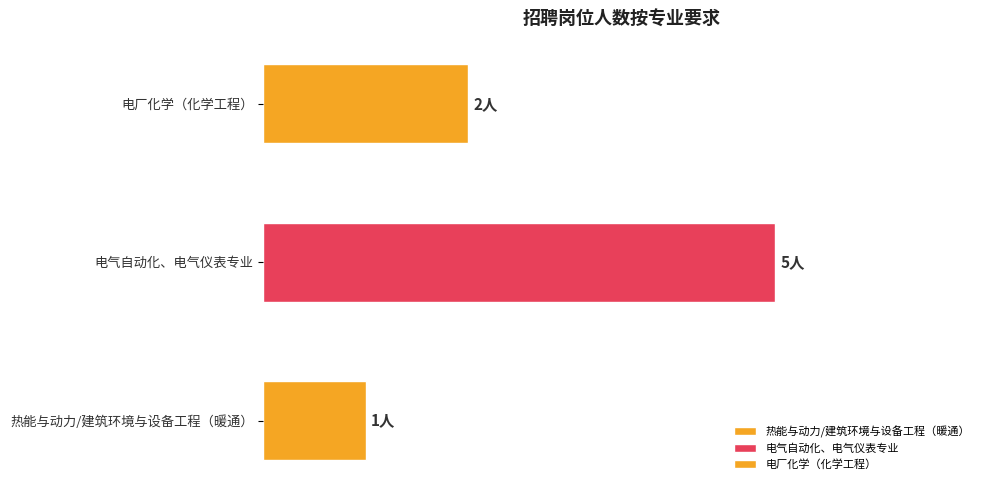

List the labels in order of value, smallest first.

热能与动力/建筑环境与设备工程（暖通）, 电厂化学（化学工程）, 电气自动化、电气仪表专业